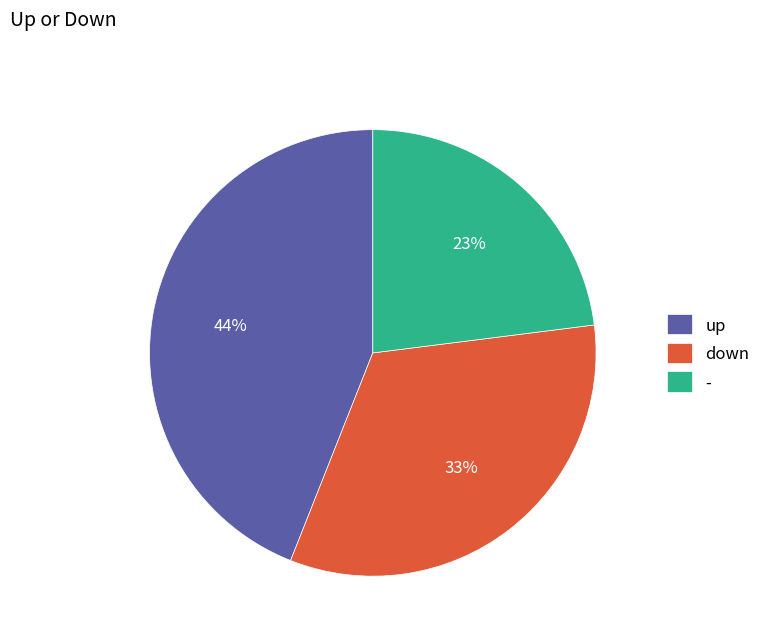

How many slices are in this pie chart?

3